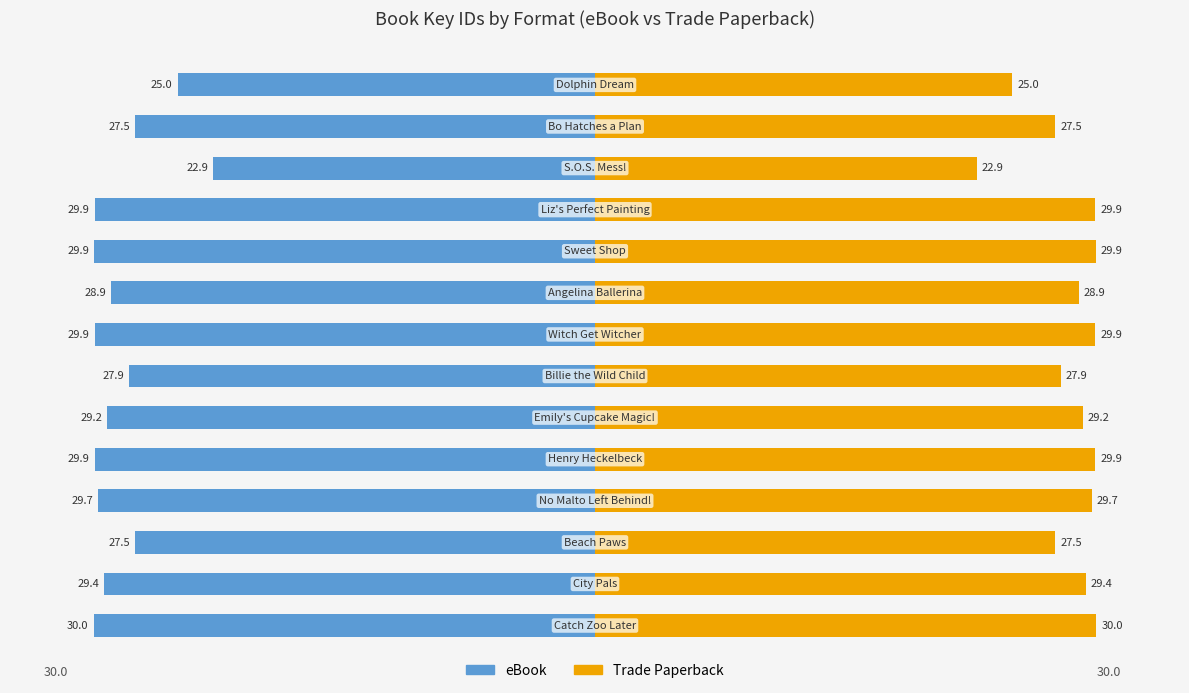

Reading left to right, extract all data points from this chart.

eBook: 0=-30.0	1=-29.4	2=-27.5	3=-29.7	4=-29.9	5=-29.2	6=-27.9	7=-29.9	8=-28.9	9=-29.9	10=-29.9	11=-22.9	12=-27.5	13=-25.0
Trade Paperback: 0=30.0	1=29.4	2=27.5	3=29.7	4=29.9	5=29.2	6=27.9	7=29.9	8=28.9	9=29.9	10=29.9	11=22.9	12=27.5	13=25.0